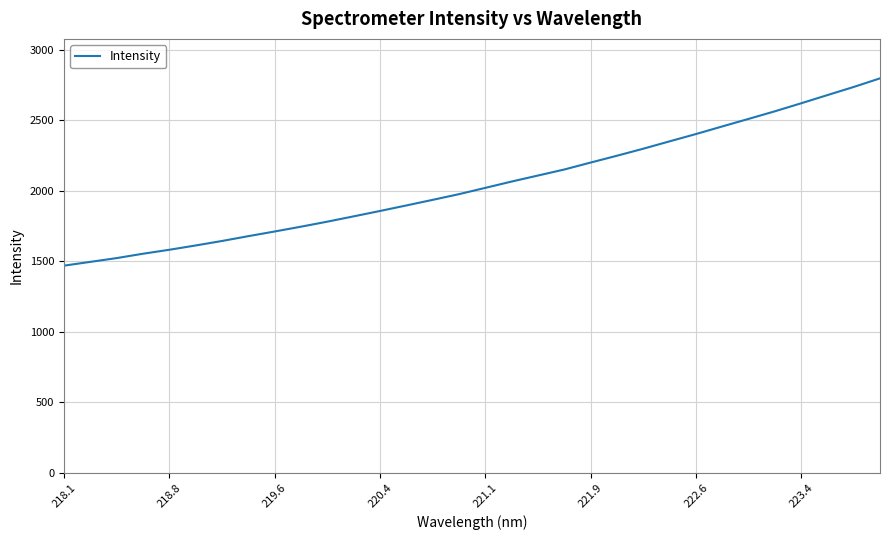

What is the maximum value shown in the chart?

2796.8